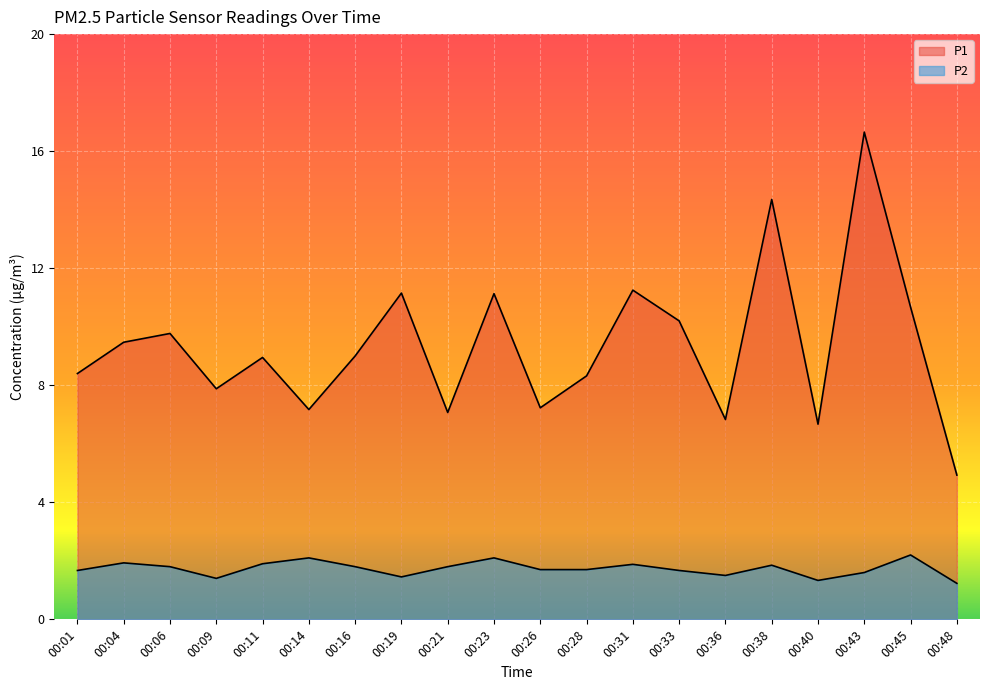

Is it true that P2 equals 3.8 at 00:23?

False